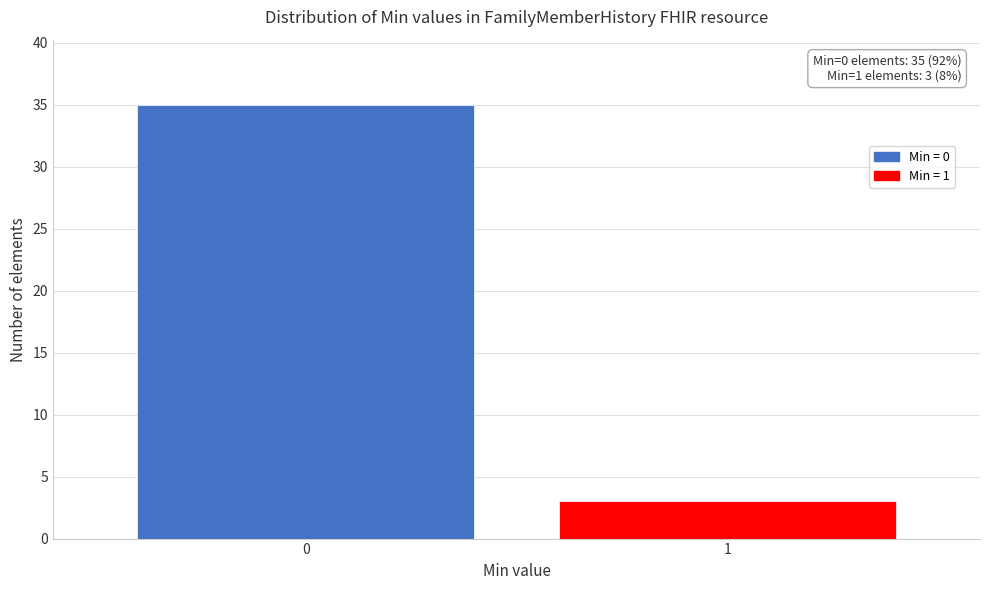

Reading right to left, extract all data points from this chart.

3	35